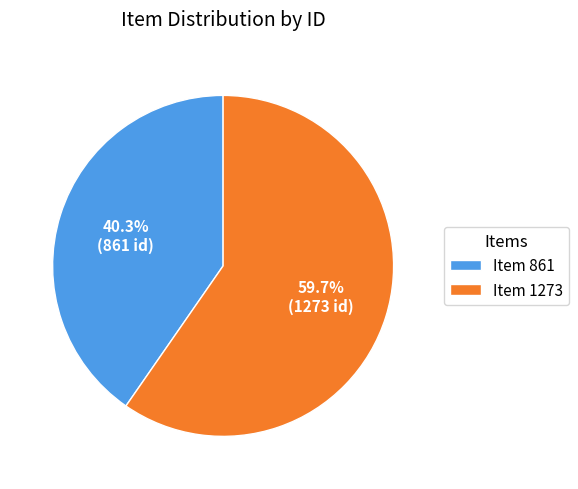

Approximately how many times larger is the value at Item 1273 compared to Item 861?

1.5